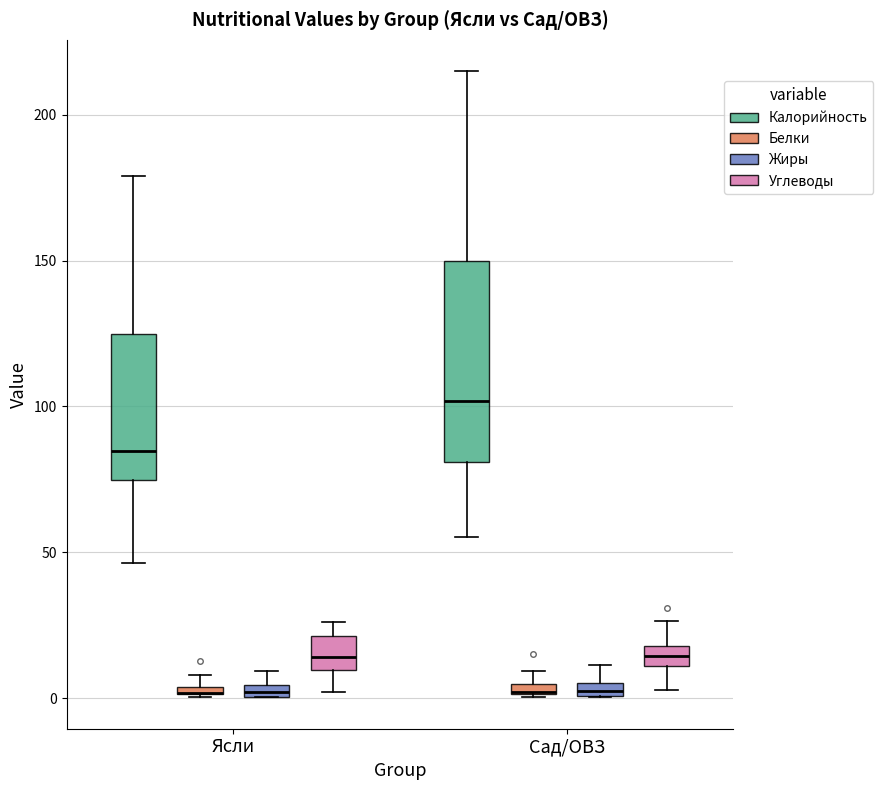

Comparing the boxes themselves (not the whiskers), which one is the tallest?

Сад/ОВЗ (Калорийность)